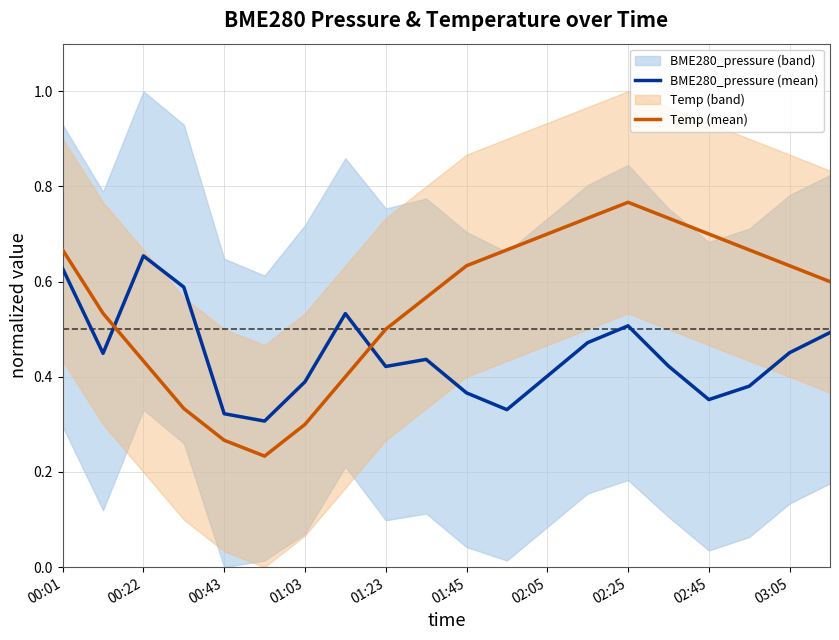

Which category has the highest value in the Temp (mean) series?

02:25